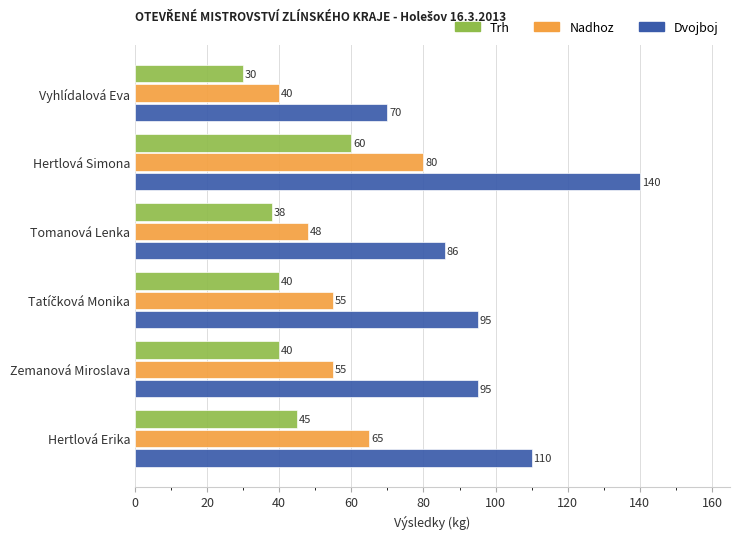

Is the value of Nadhoz at Vyhlídalová Eva greater than the value of Trh at Tomanová Lenka?

Yes